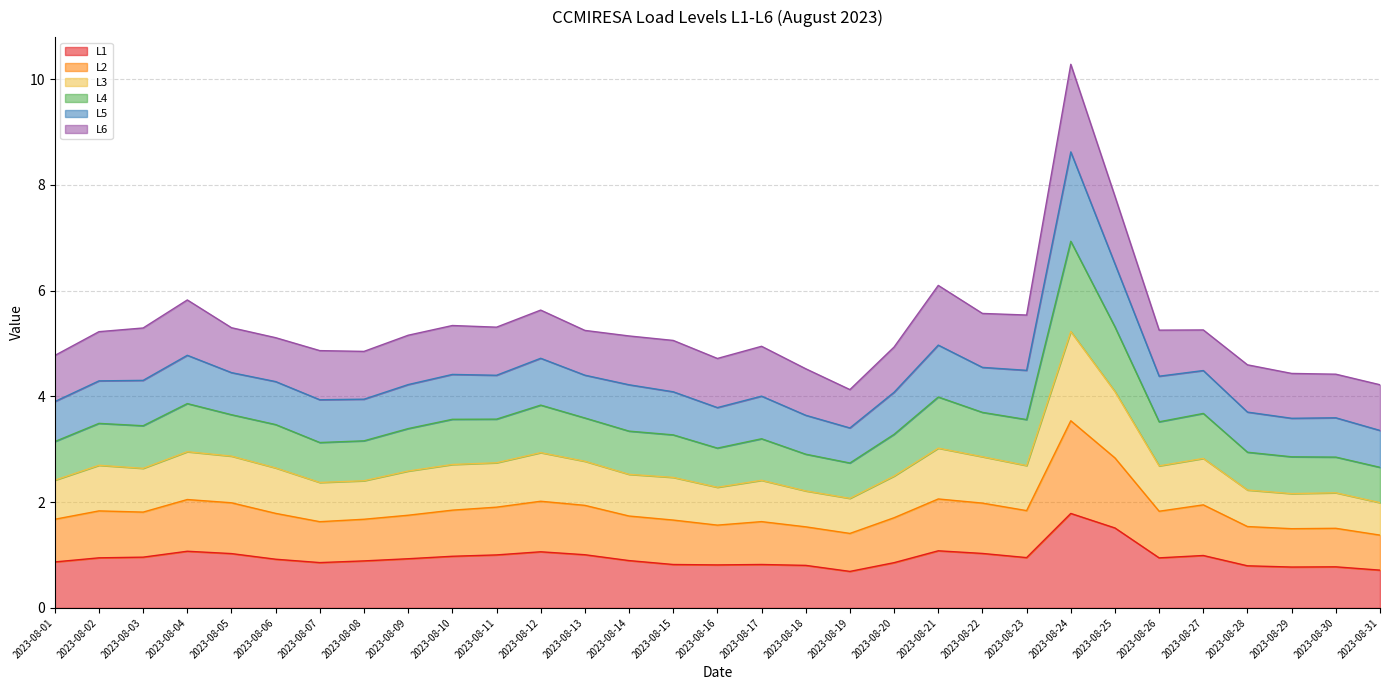

True or false: L1 has more than 1 points higher than both neighbors.

True